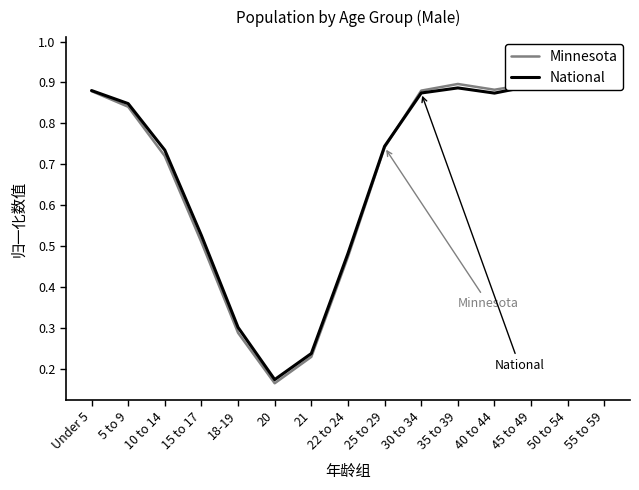

How many lines are shown in the chart?

2